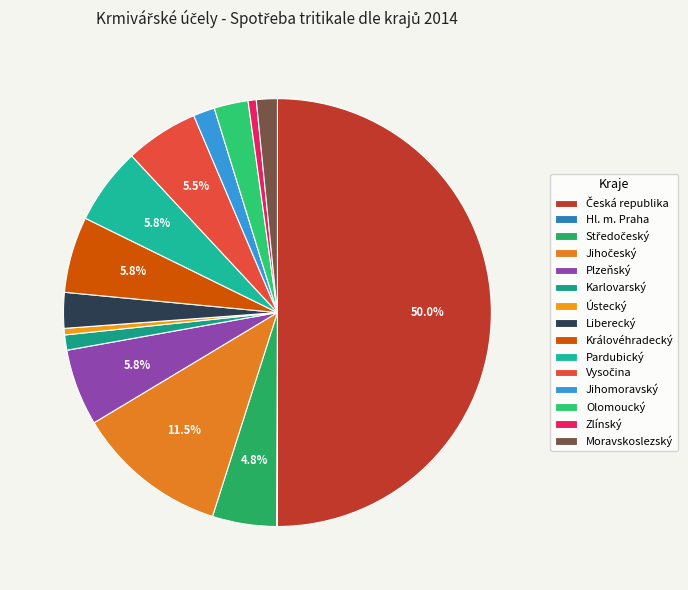

Is it true that Zlínský is 1% of the pie?

True